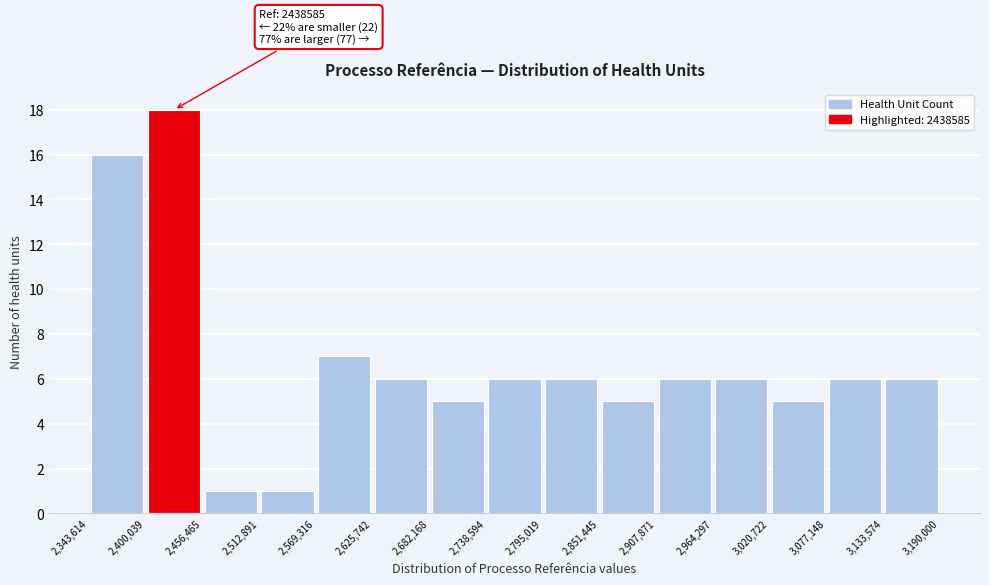

Over which range of the x-axis is the bar tallest?

2,400,039 to 2,456,465